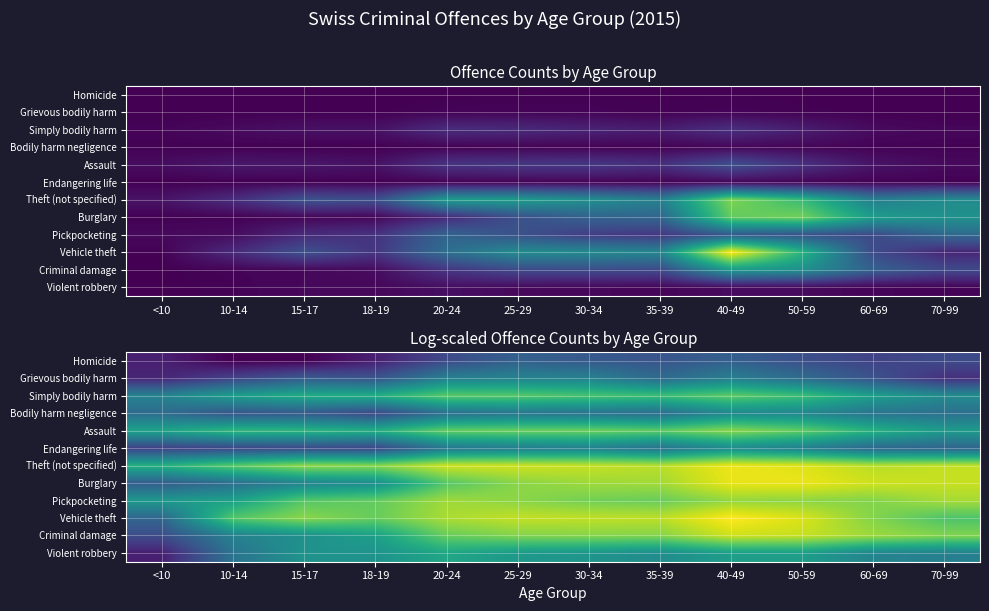

At how many categories does at least one series exceed 4?

12